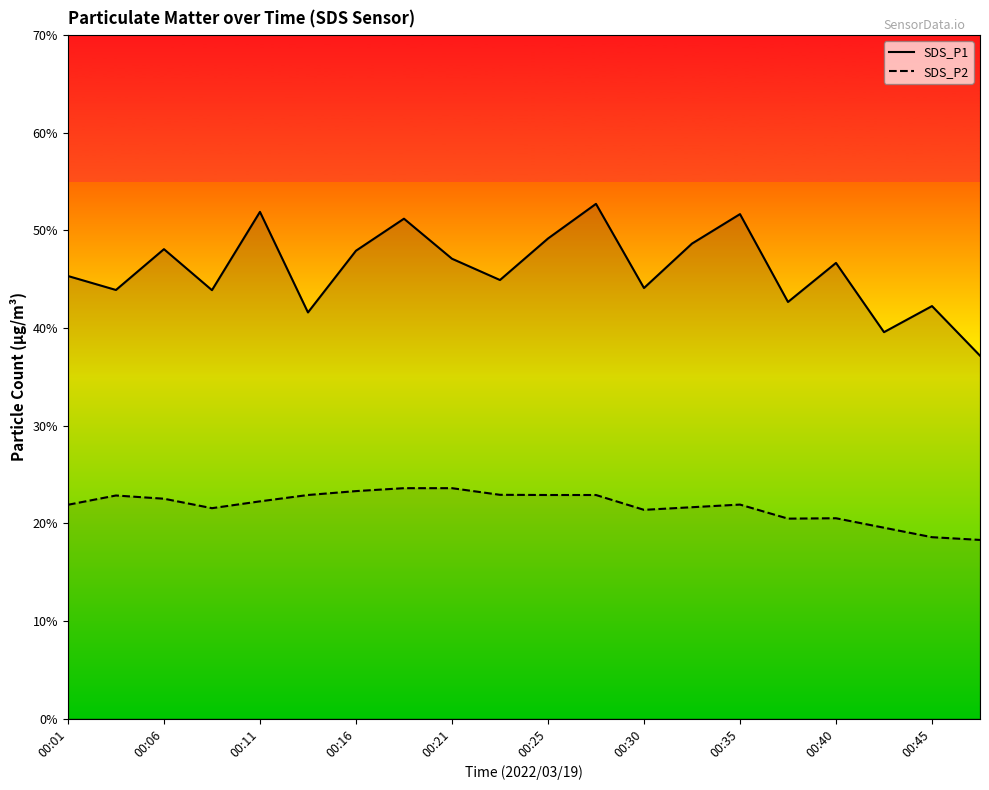

At which category is the sum across all series the highest?

11